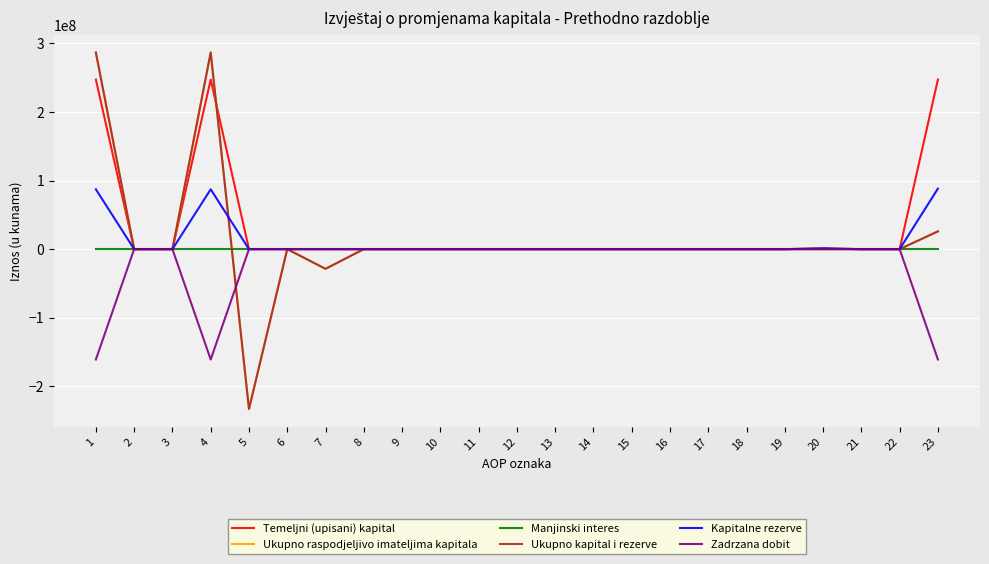

List the series in order of their peak value, lowest first.

Manjinski interes, Zadrzana dobit, Kapitalne rezerve, Temeljni (upisani) kapital, Ukupno raspodjeljivo imateljima kapitala, Ukupno kapital i rezerve